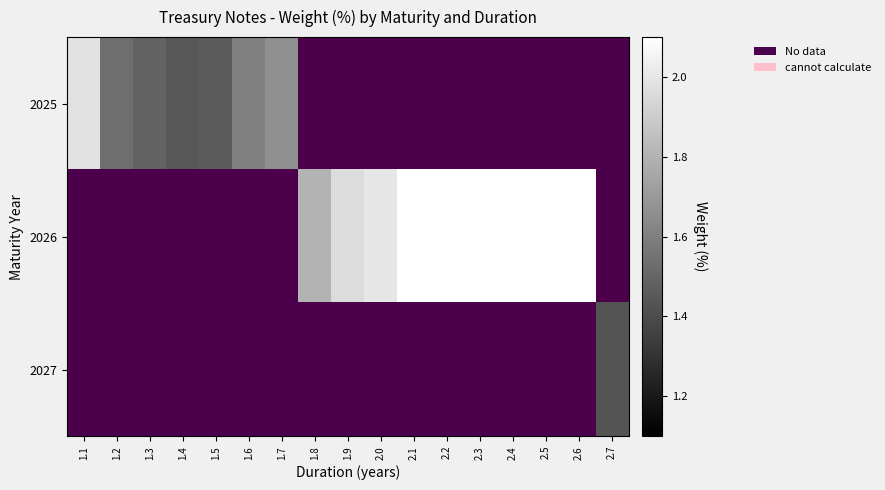

Is it true that 2026 equals 2.0 at 1.9?

True